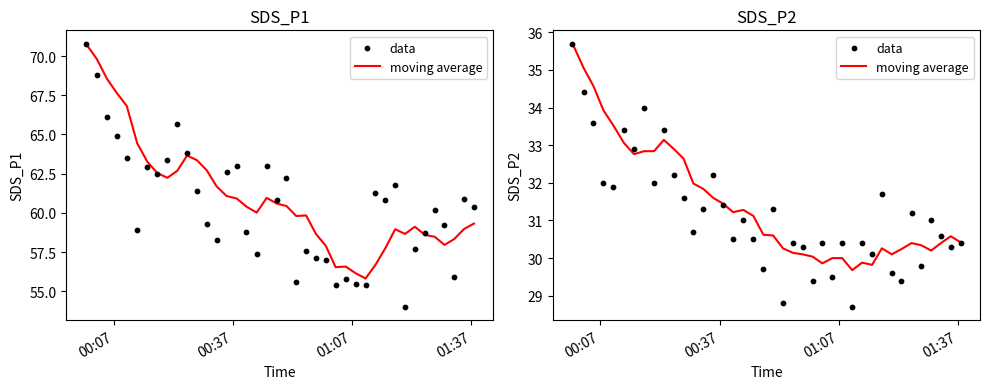

Which series has the largest total across all categories?

moving average